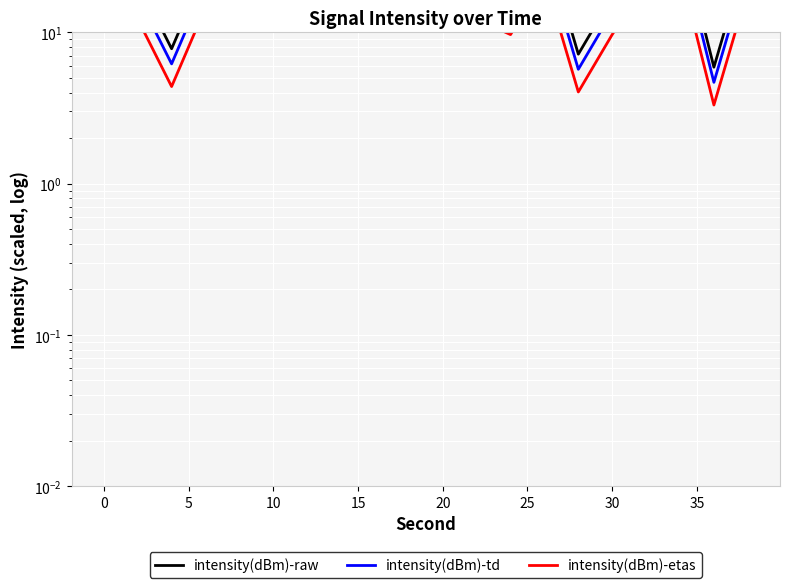

At 5, list the series in order from largest to smallest.

intensity(dBm)-raw, intensity(dBm)-td, intensity(dBm)-etas